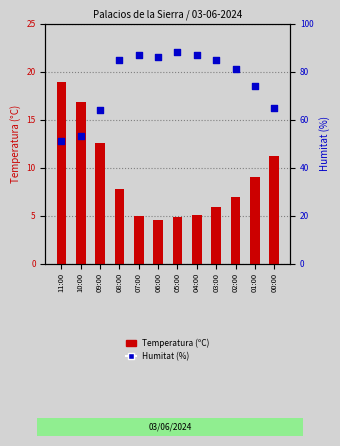

Which series reaches the maximum Y coordinate?

Humitat (%)